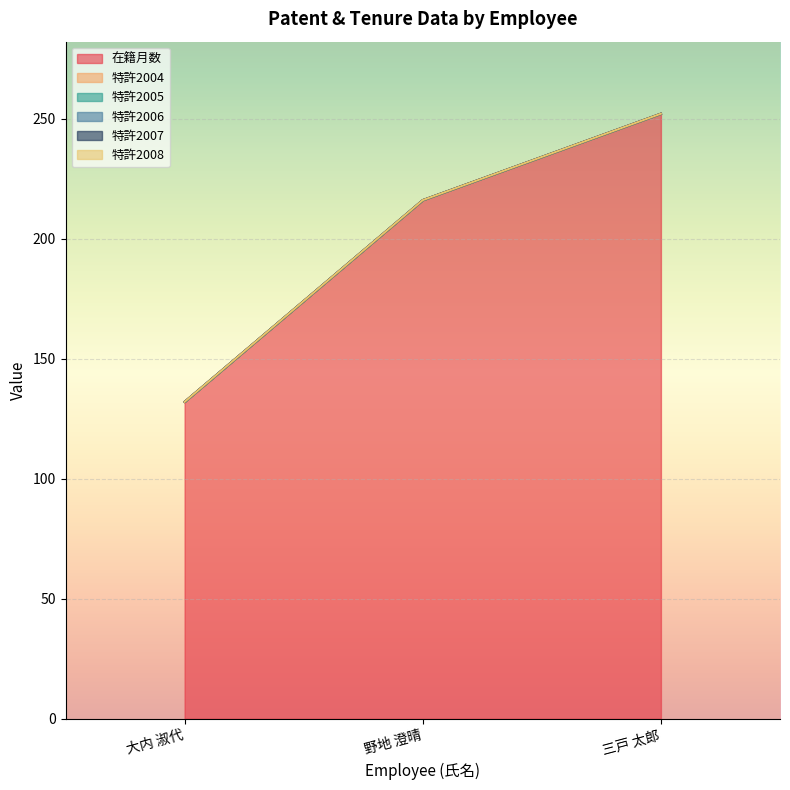

List the series in order of their peak value, lowest first.

特許2004, 特許2005, 特許2006, 特許2007, 特許2008, 在籍月数